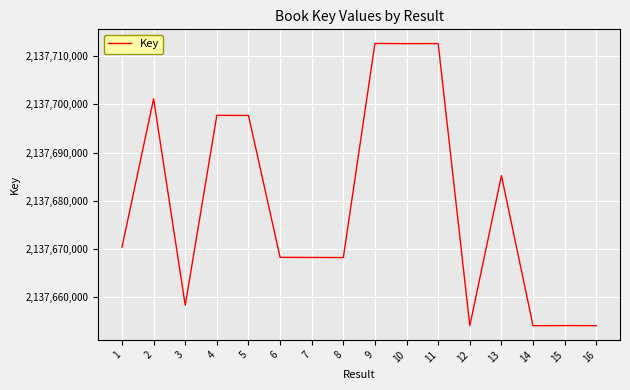

What is the change in value from 9 to 13?

-27476